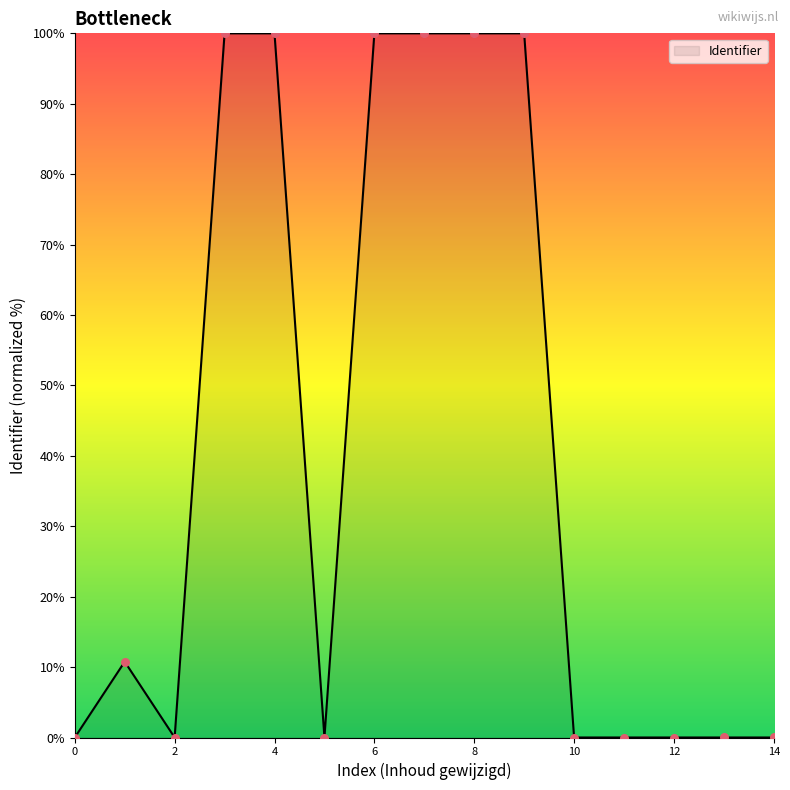

What is the greatest value displayed?

100.0